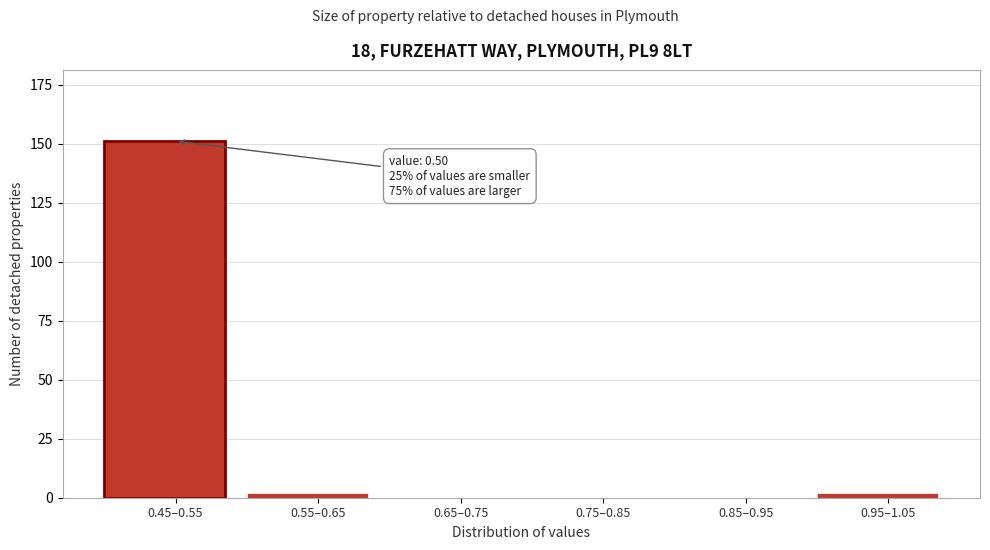

Reading left to right, what are all the values shown in this chart?

0.45–0.55=151	0.55–0.65=2	0.65–0.75=0	0.75–0.85=0	0.85–0.95=0	0.95–1.05=2